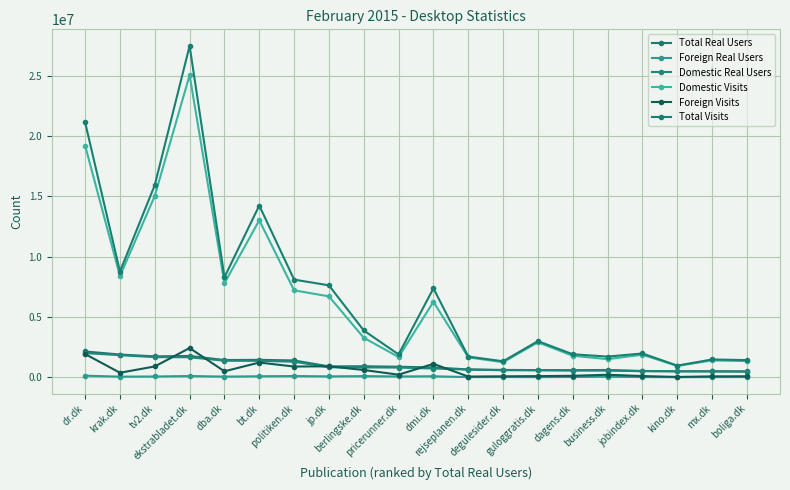

What are all the series names shown in the legend?

Total Real Users, Foreign Real Users, Domestic Real Users, Domestic Visits, Foreign Visits, Total Visits